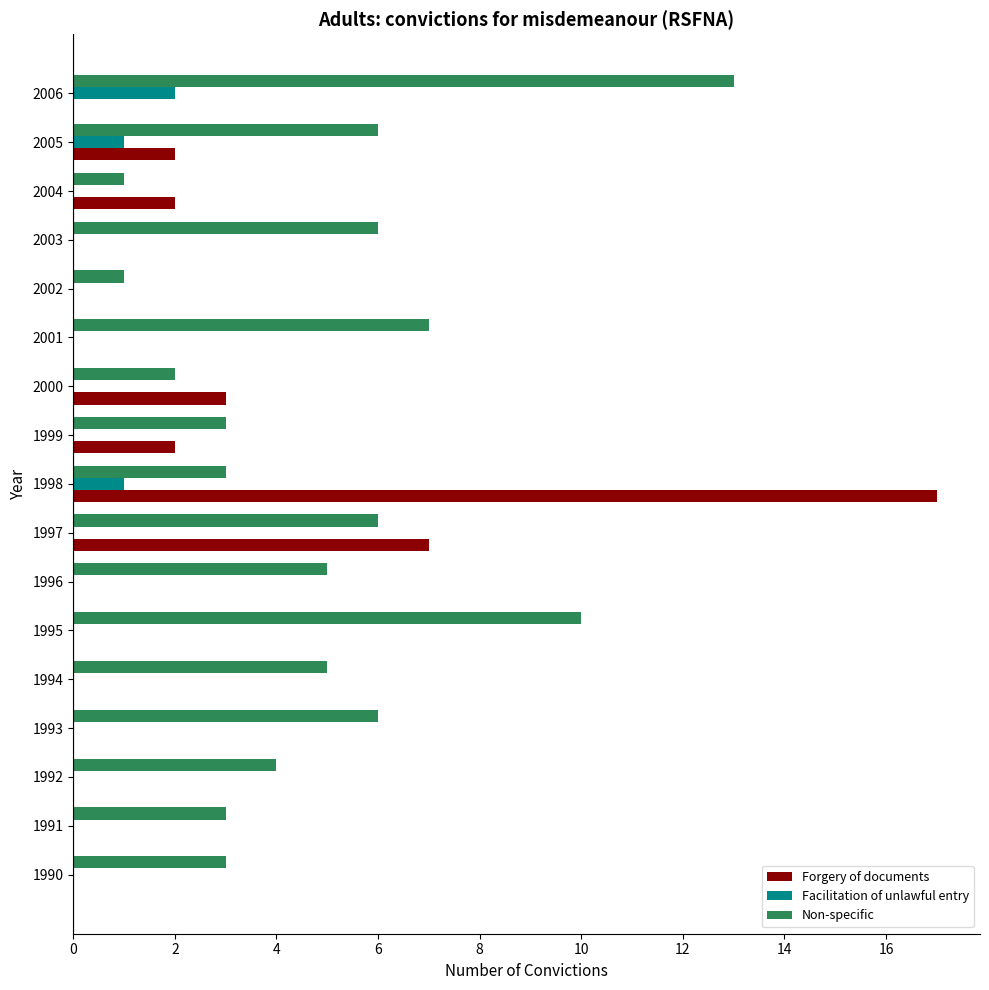

What is the sum of all Non-specific values?

84